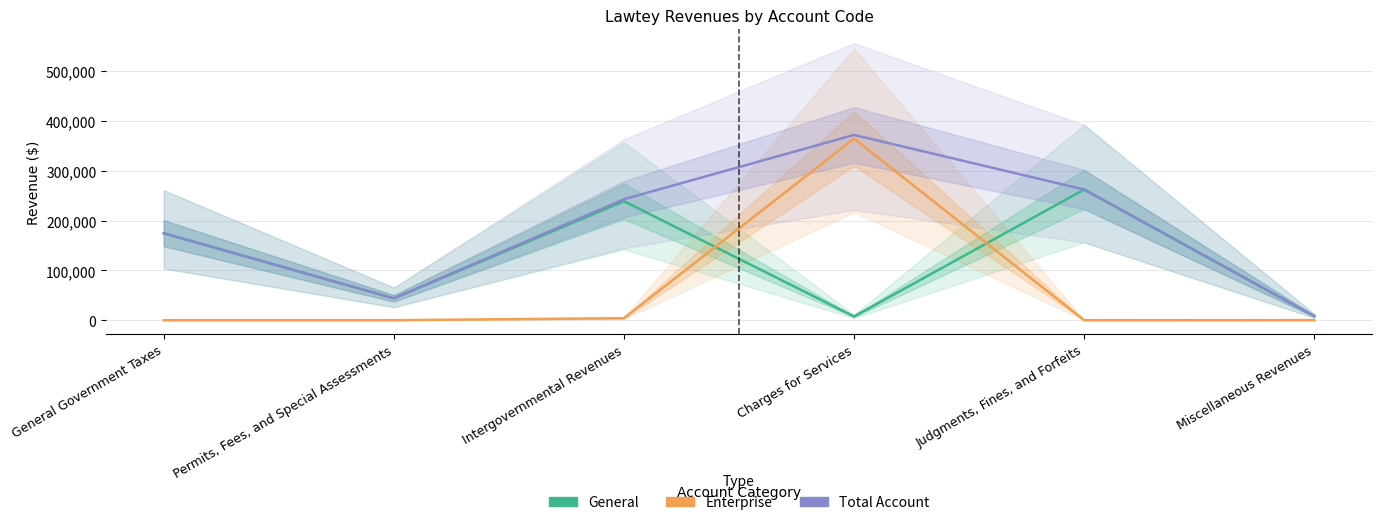

At how many categories does at least one series exceed 12348?

5